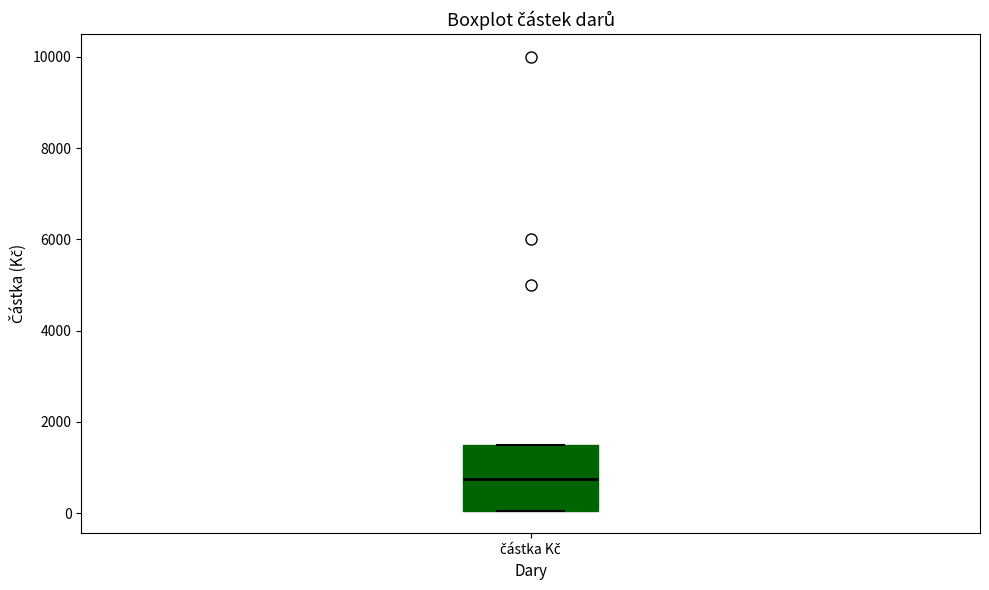

Read this box plot against the y-axis: the position of the median line, the range covered by the box, and the ends of both whiskers. The values are not printed on the chart, so give them approximately, as read against the axis.

median 800, box 0 to 1600, whiskers 0 to 1600